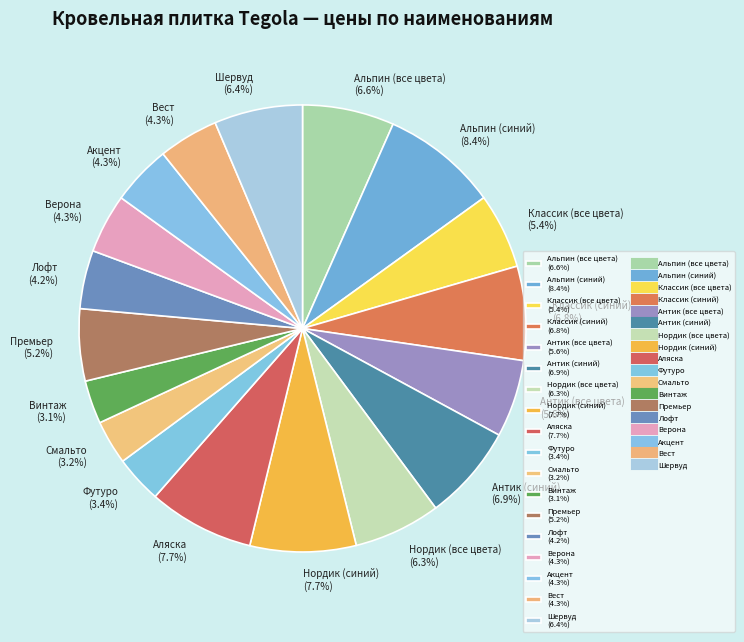

How much of the chart is everything except Премьер?

94.8%